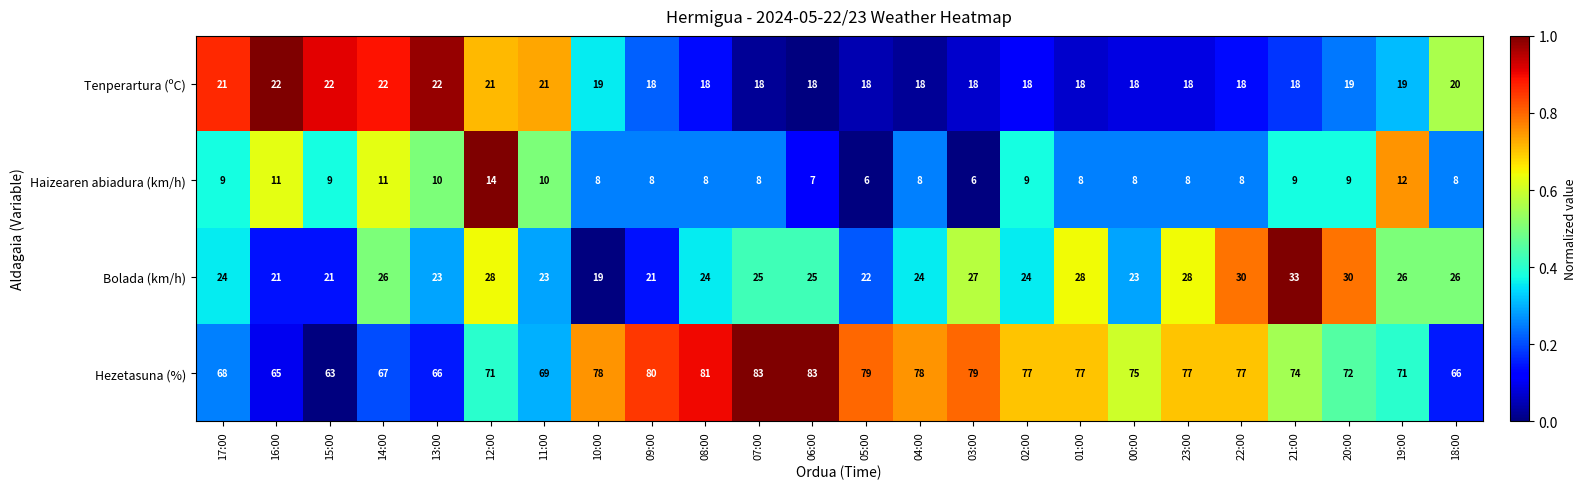

What is the difference between the highest and lowest values at 15:00?

54